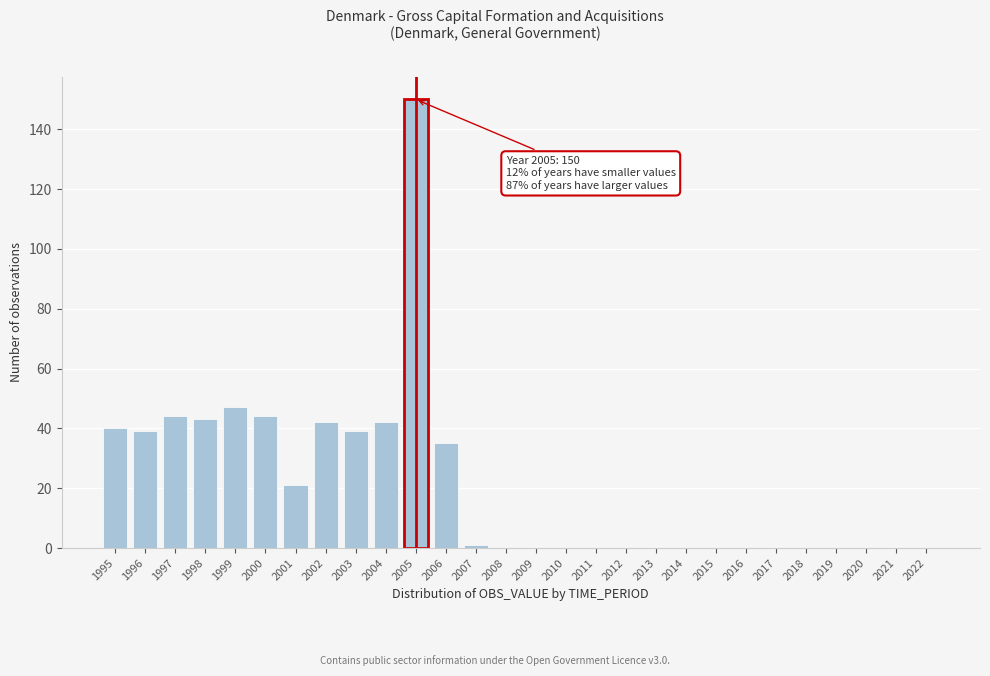

Reading right to left, what are all the values shown in this chart?

2022=0	2021=0	2020=0	2019=0	2018=0	2017=0	2016=0	2015=0	2014=0	2013=0	2012=0	2011=0	2010=0	2009=0	2008=0	2007=1	2006=35	2005=150	2004=42	2003=39	2002=42	2001=21	2000=44	1999=47	1998=43	1997=44	1996=39	1995=40